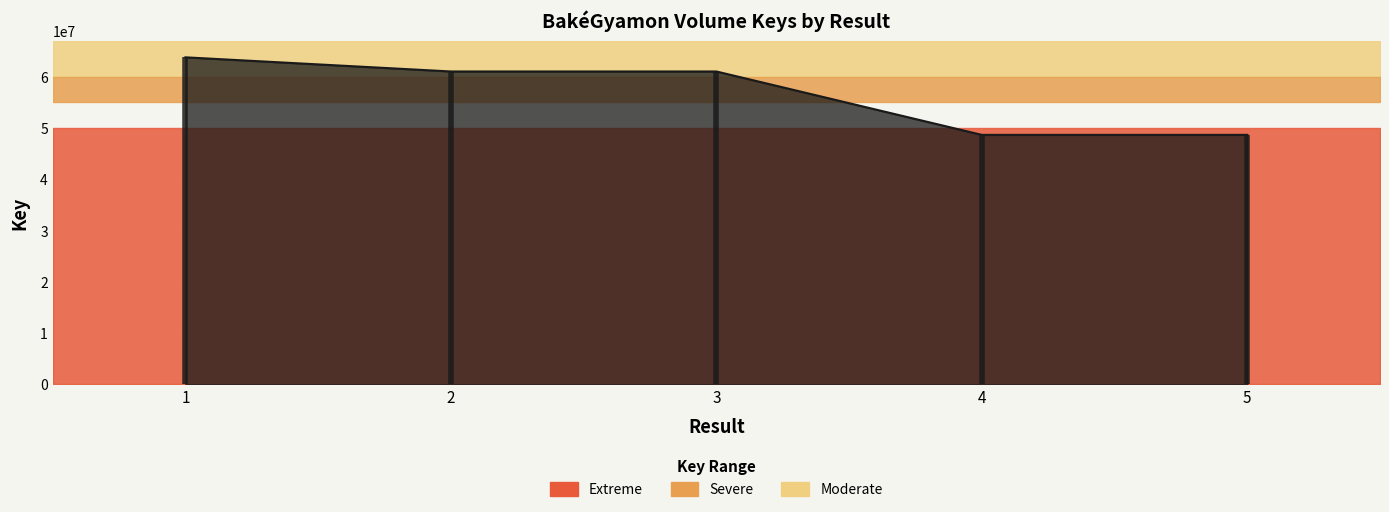

Which category has the highest value across all series?

1